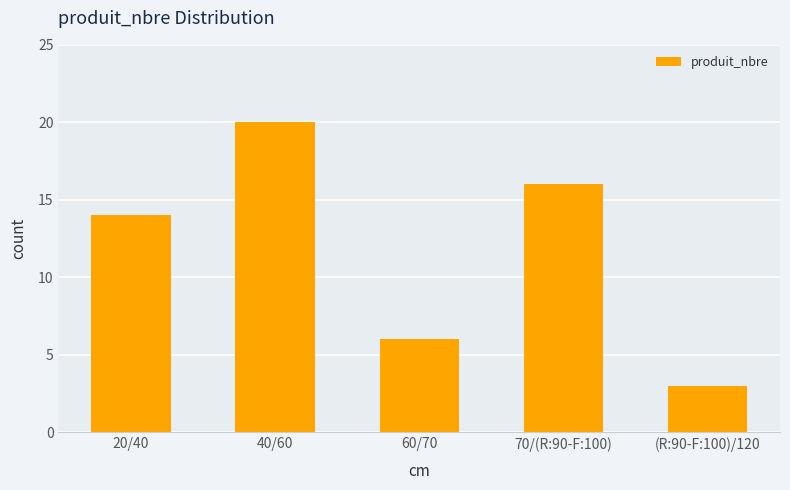

How many data points are less than 14?

2